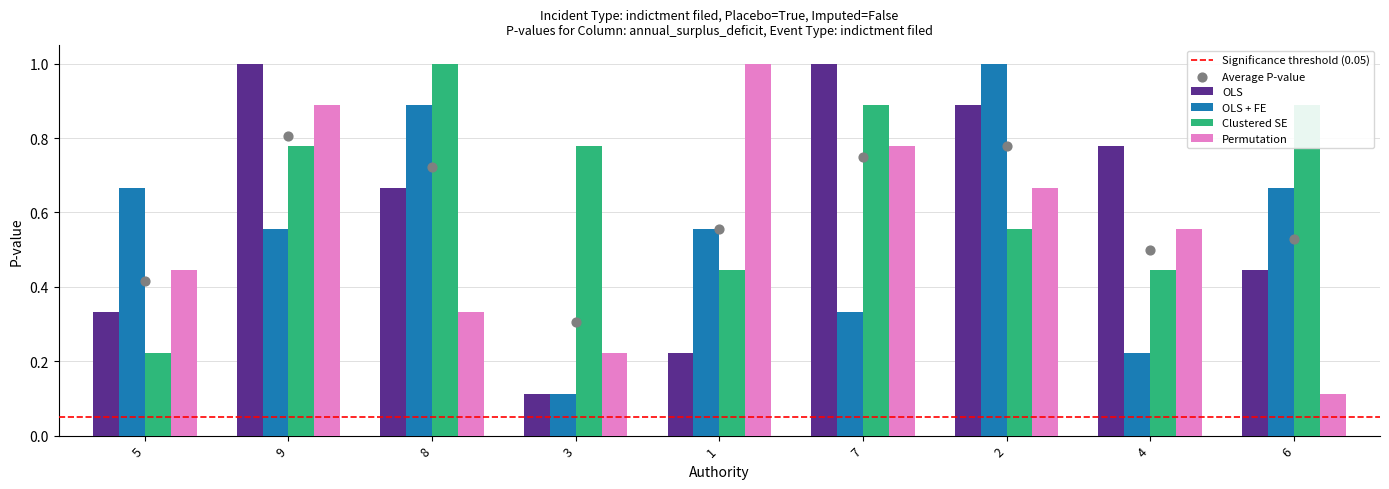

What are all the series names shown in the legend?

OLS, OLS + FE, Clustered SE, Permutation